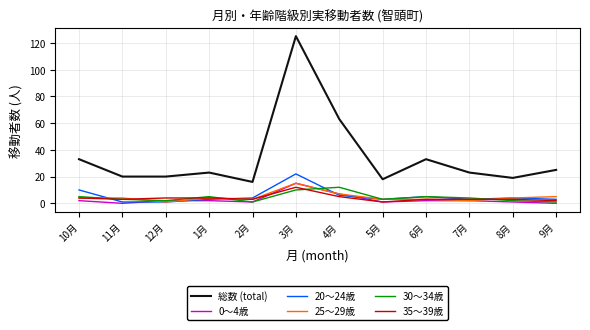

Where is 25〜29歳 nearest to the value 8?

4月